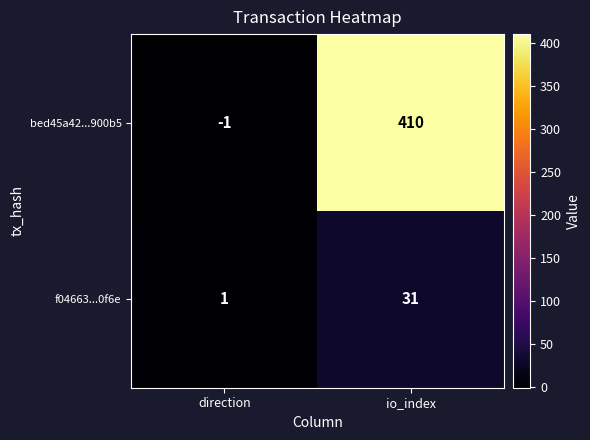

Reading right to left, extract all data points from this chart.

bed45a42...900b5: io_index=410	direction=-1
f04663...0f6e: io_index=31	direction=1